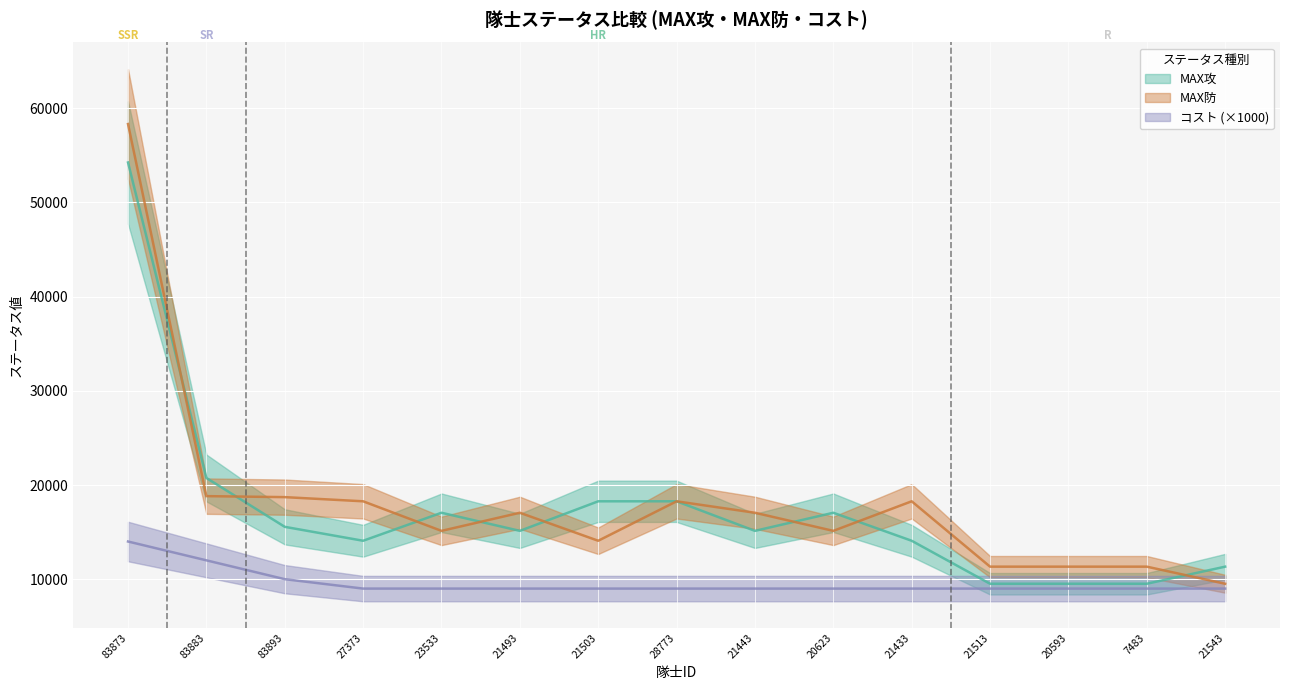

Reading right to left, list all the values displayed in this chart.

MAX攻: 21543=11329	7483=9514	20593=9514	21513=9514	21433=14079	20623=17053	21443=15130	28773=18270	21503=18270	21493=15130	23533=17053	27373=14079	83893=15559	83883=20748	83873=54247
MAX防: 21543=9514	7483=11329	20593=11329	21513=11329	21433=18270	20623=15130	21443=17053	28773=18270	21503=14079	21493=17053	23533=15130	27373=18270	83893=18712	83883=18818	83873=58331
コスト: 21543=9000	7483=9000	20593=9000	21513=9000	21433=9000	20623=9000	21443=9000	28773=9000	21503=9000	21493=9000	23533=9000	27373=9000	83893=10000	83883=12000	83873=14000